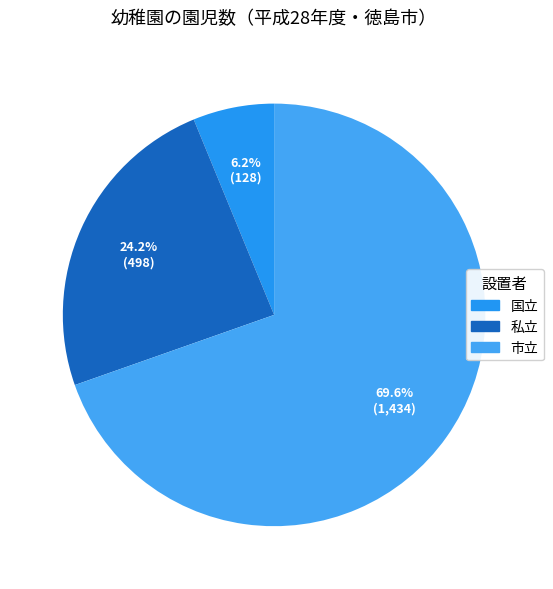

What is the majority slice?

市立